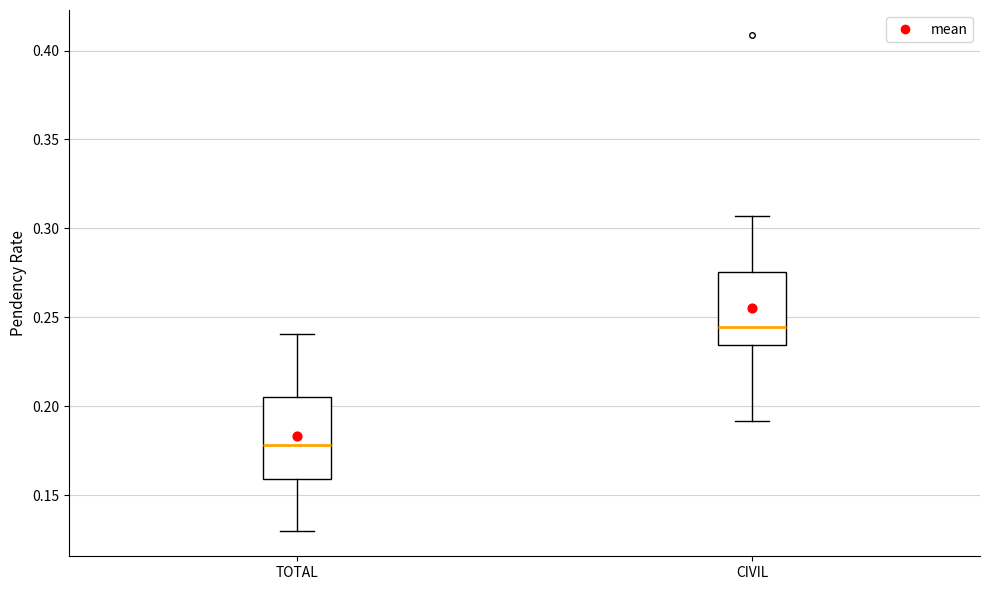

Where does the lower whisker of the box for TOTAL end on the y-axis? The values are not printed on the chart, so give them approximately, as read against the axis.

0.130